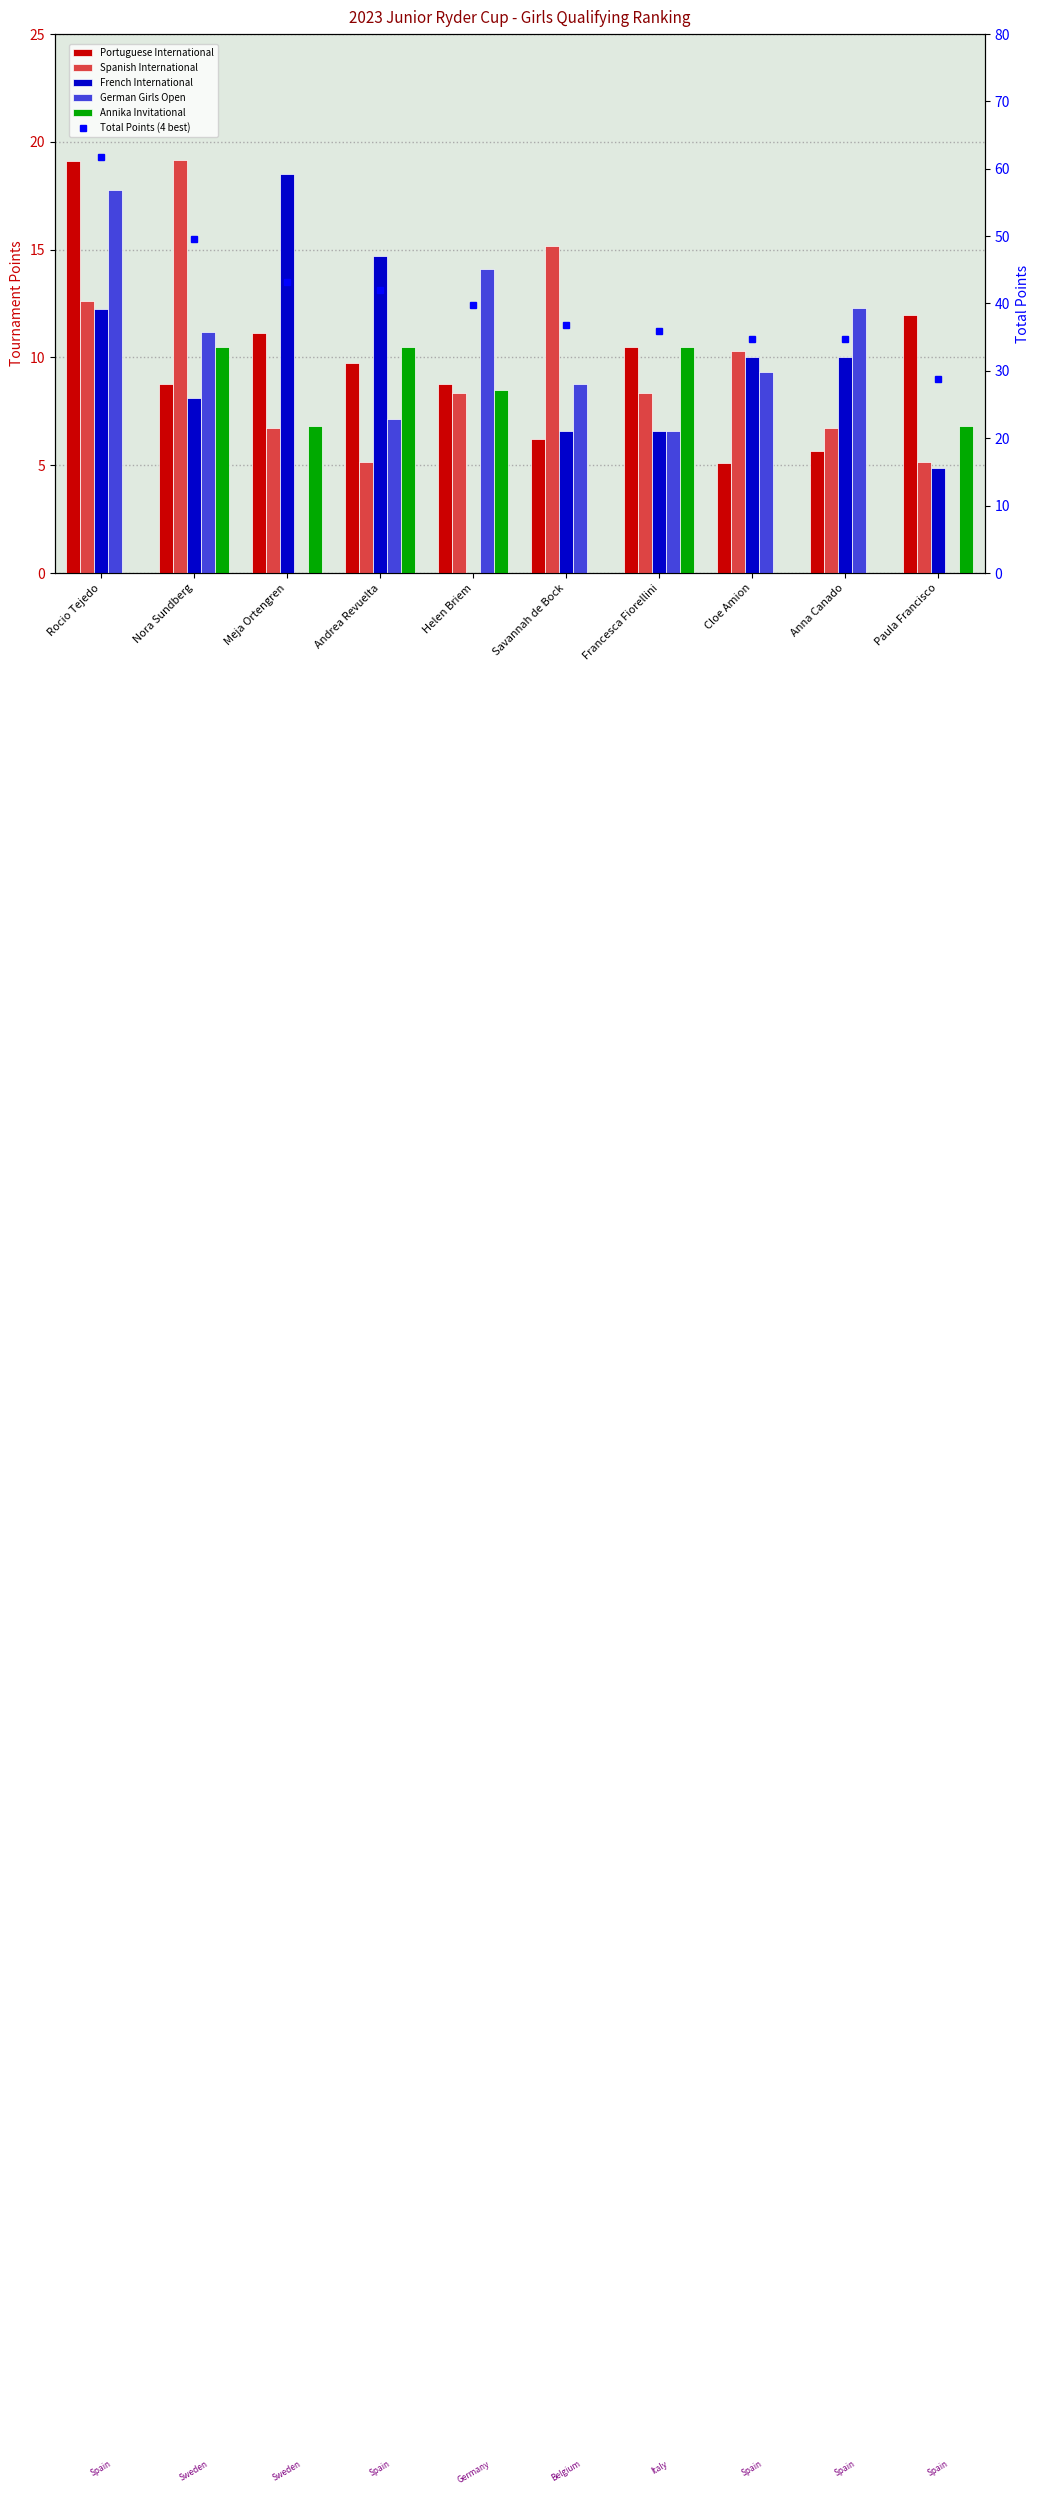

The Portuguese International series shows 1.2 at Cloe Amion. True or false?

False